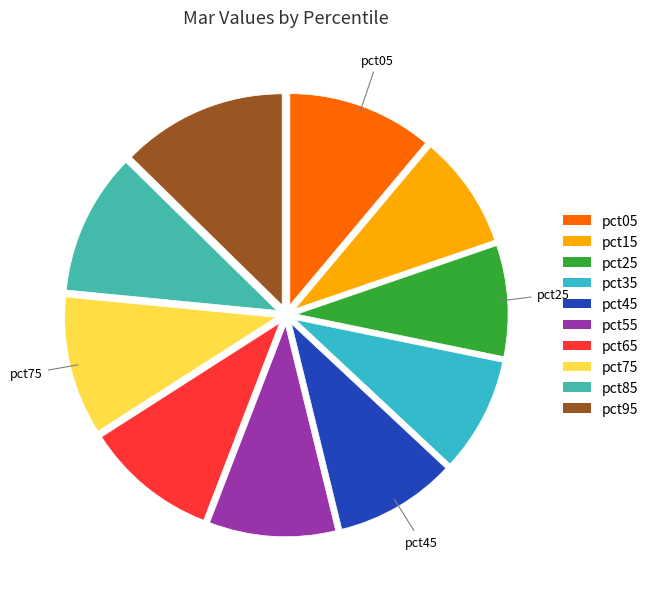

What is the ratio of the value at pct15 to the value at pct85?

0.8